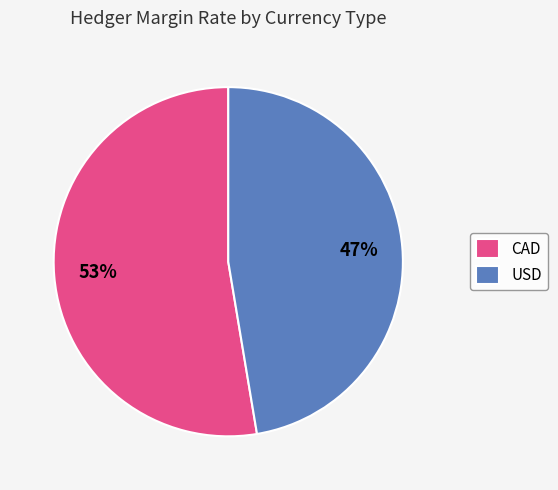

What percentage is the CAD slice, to the nearest percent?

53%